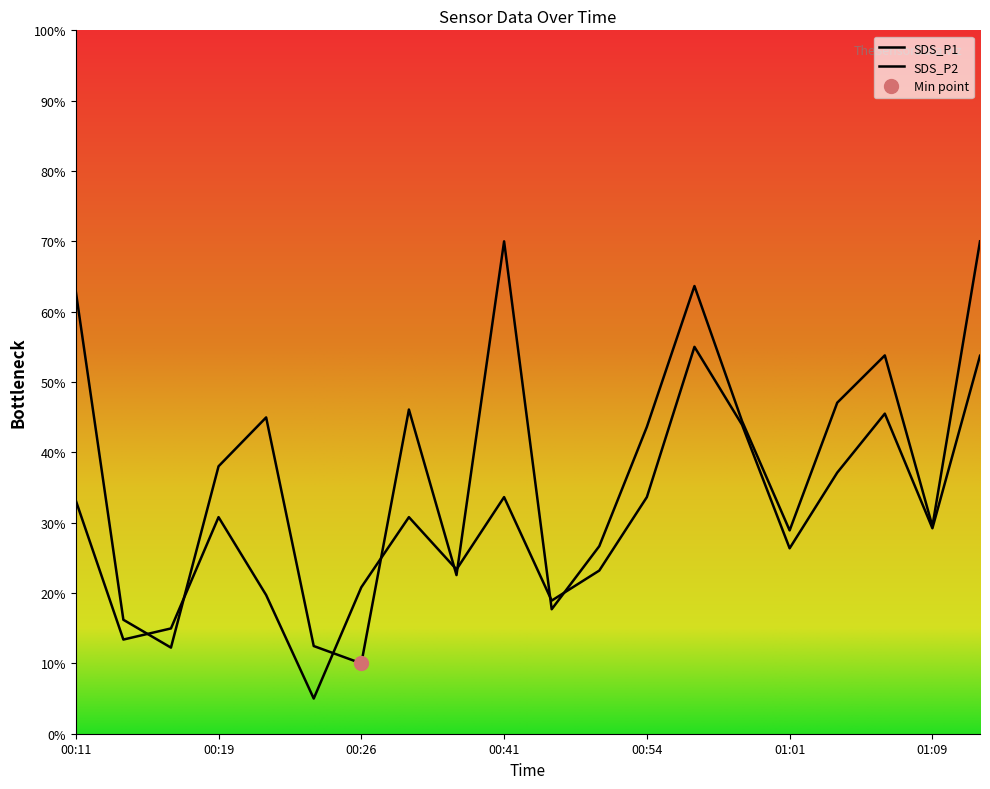

The value of BME280_temperature at 00:54 is 4.6. True or false?

False